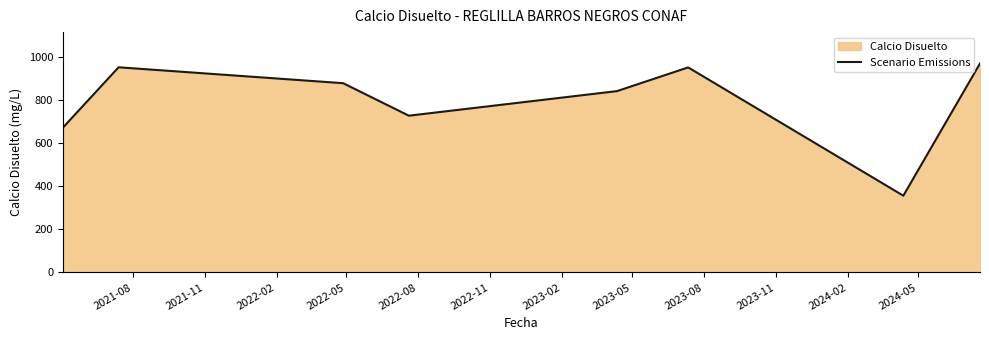

What is the value of the 4th point from the left?

726.3